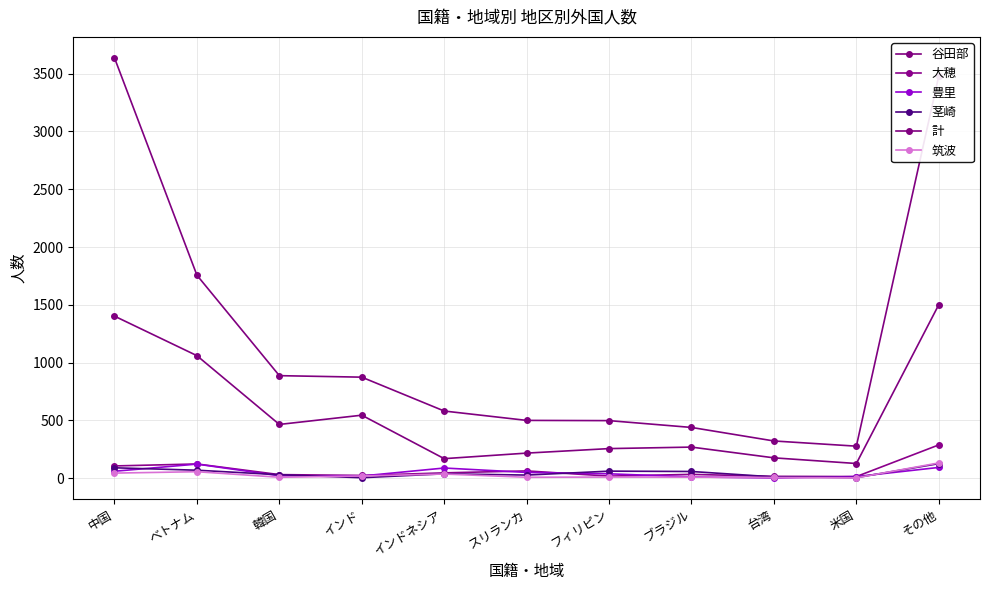

Which category has the lowest value in the 筑波 series?

米国